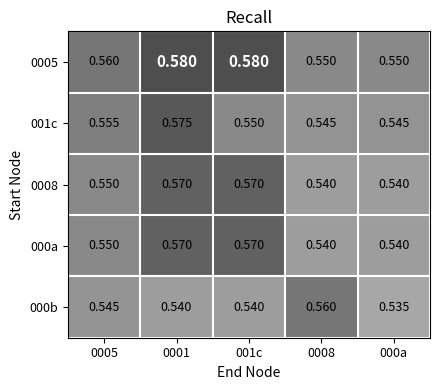

How many distinct data groups are displayed?

5